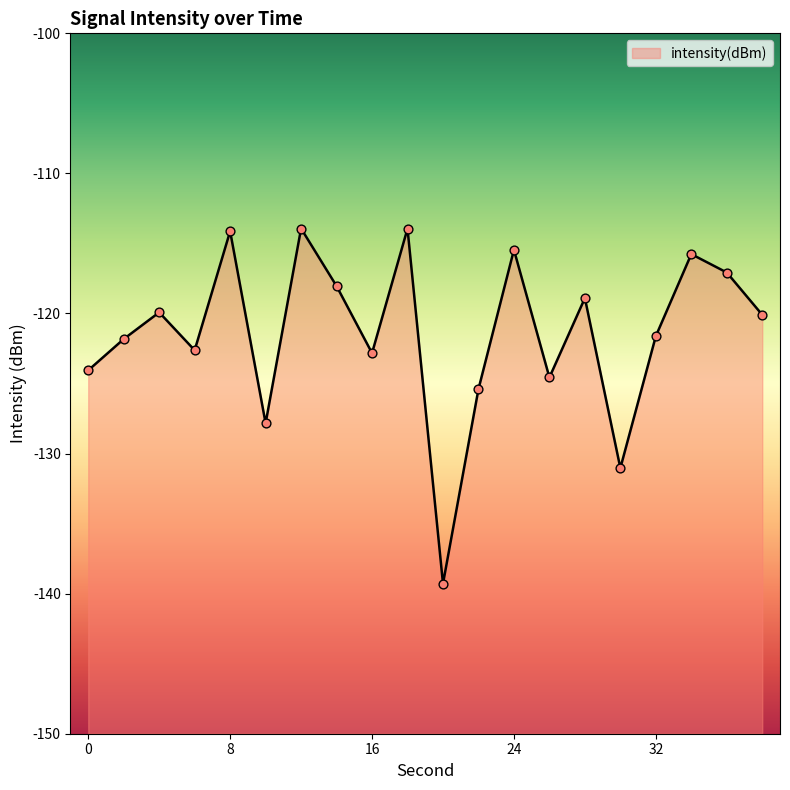

What is the change in value from 4 to 24?

+4.5